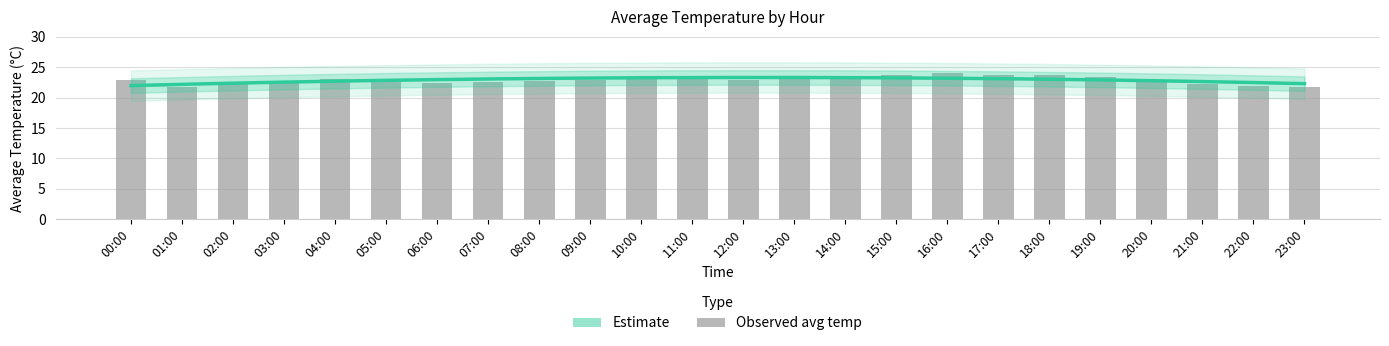

What is the sum of the values at 01:00 and 15:00?

45.6